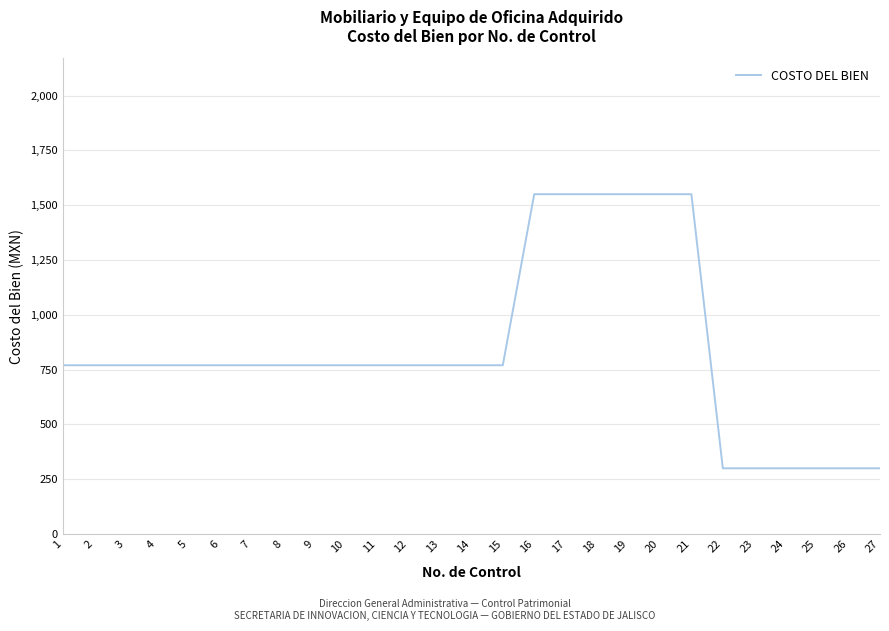

What is the sum of the values at 10 and 1?

1540